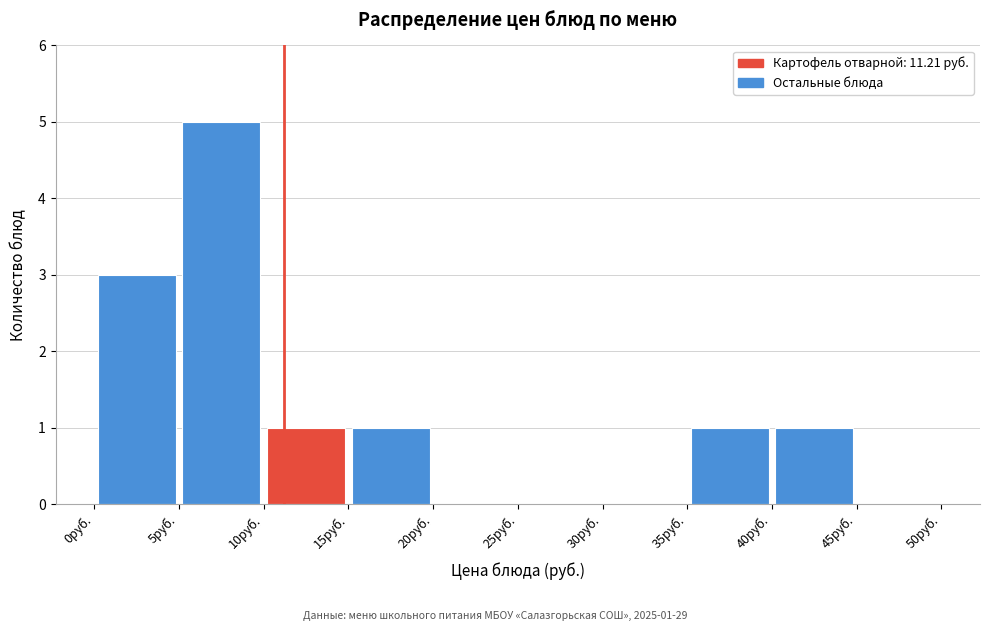

Over which range of the x-axis is the bar tallest?

5 to 10